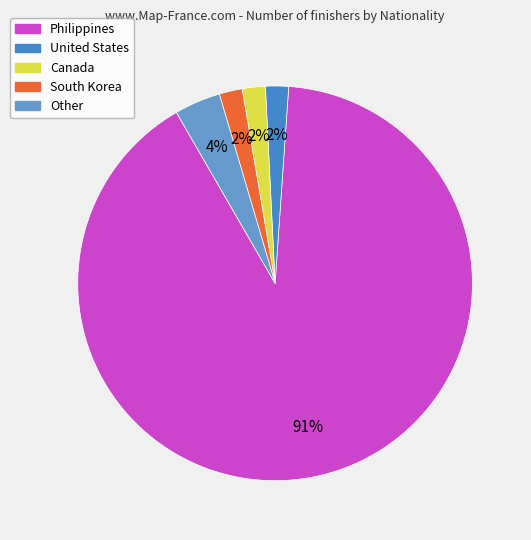

How many slices are in this pie chart?

5